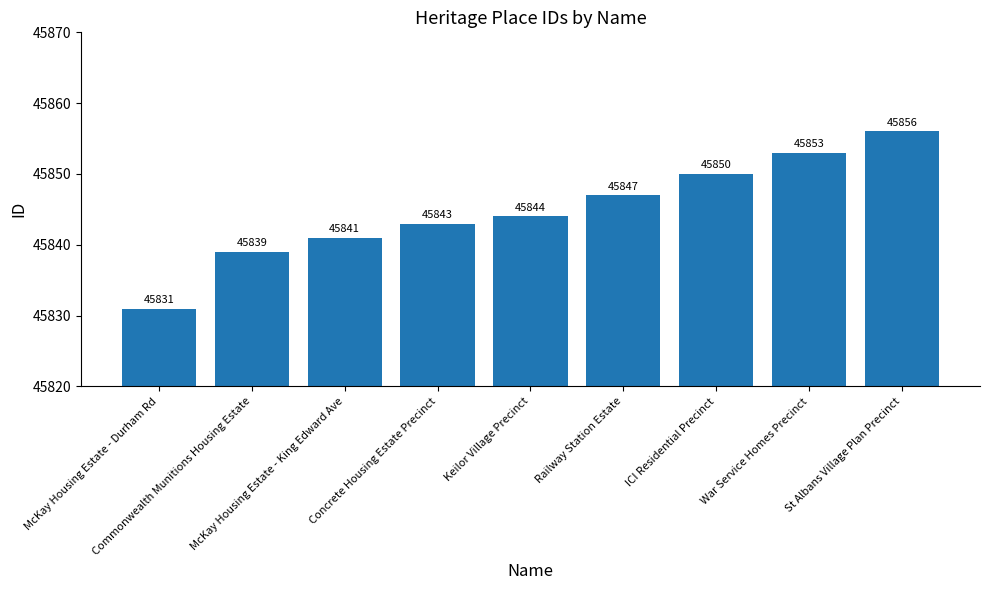

Reading left to right, list all the values displayed in this chart.

45831	45839	45841	45843	45844	45847	45850	45853	45856